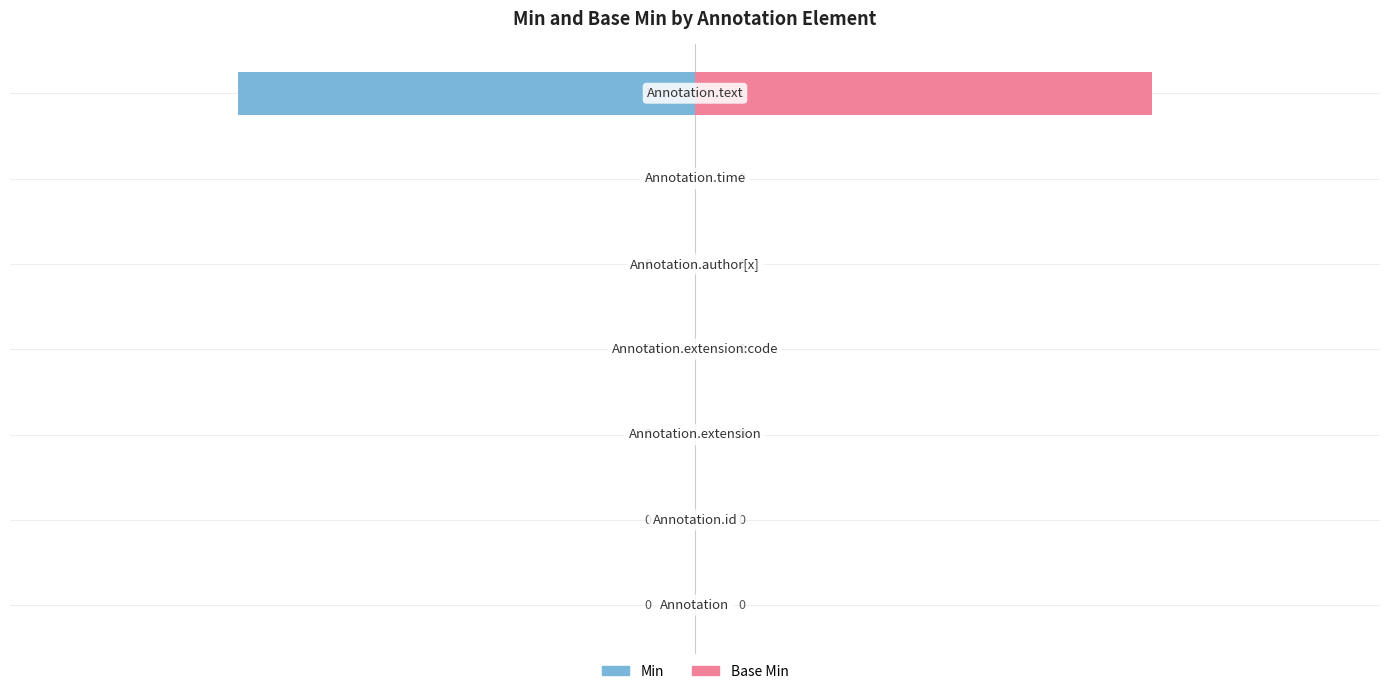

Reading right to left, list all the values displayed in this chart.

Min: 6=-1	5=0	4=0	3=0	2=0	1=0	0=0
Base Min: 6=1	5=0	4=0	3=0	2=0	1=0	0=0